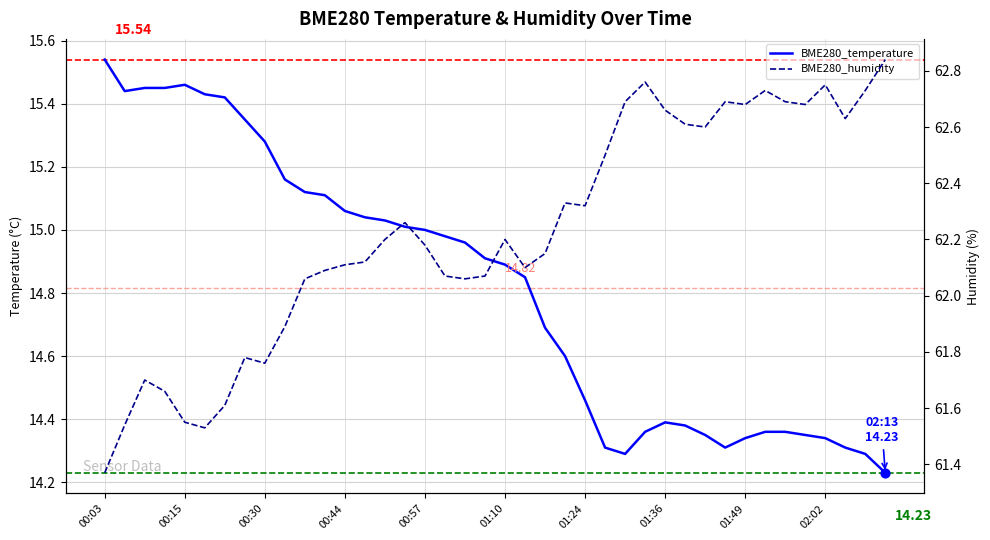

Which series has the largest total across all categories?

BME280_humidity